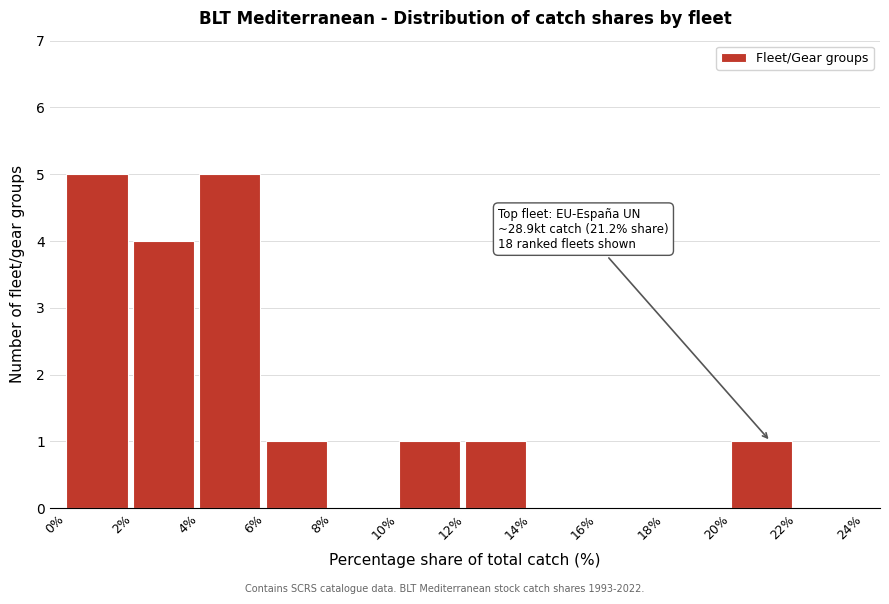

Reading left to right, what are all the values shown in this chart?

0%=5	2%=4	4%=5	6%=1	8%=0	10%=1	12%=1	14%=0	16%=0	18%=0	20%=1	22%=0